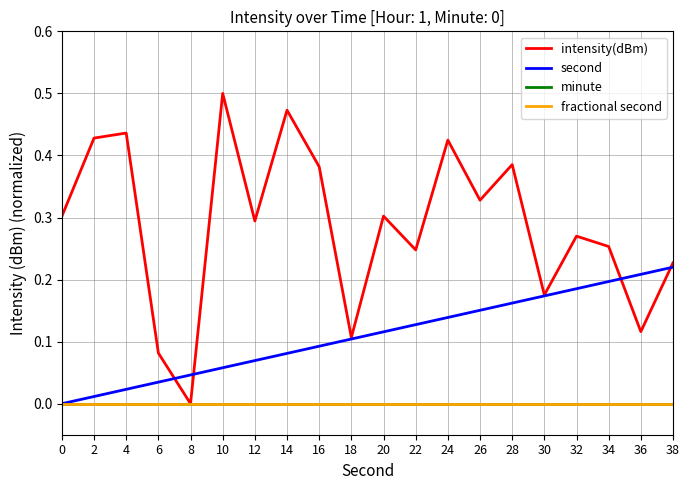

Rank the series by their maximum value, from lowest to highest.

minute, fractional second, second, intensity(dBm)